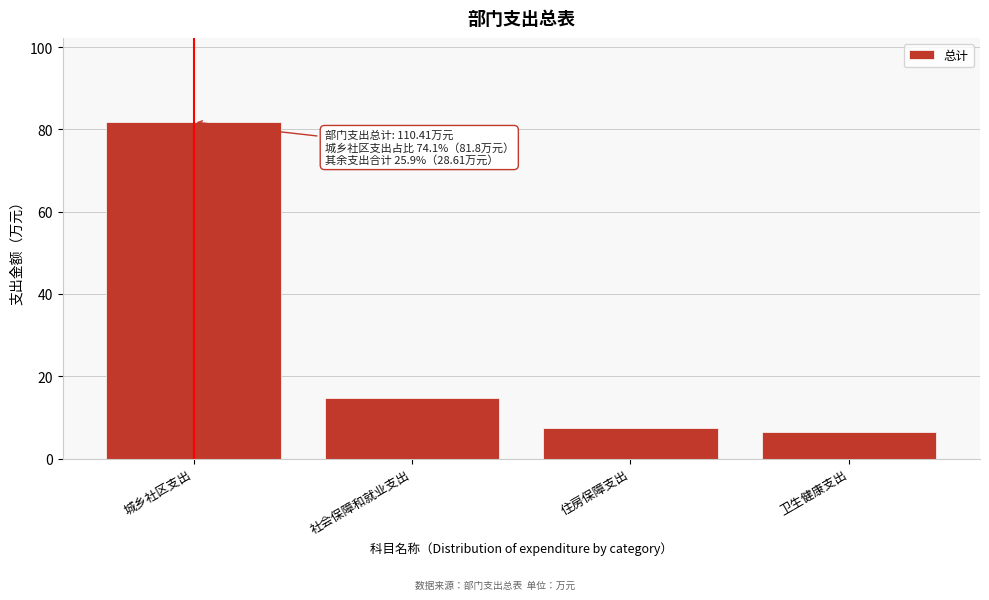

Reading left to right, list all the values displayed in this chart.

城乡社区支出=81.8	社会保障和就业支出=14.8	住房保障支出=7.4	卫生健康支出=6.4